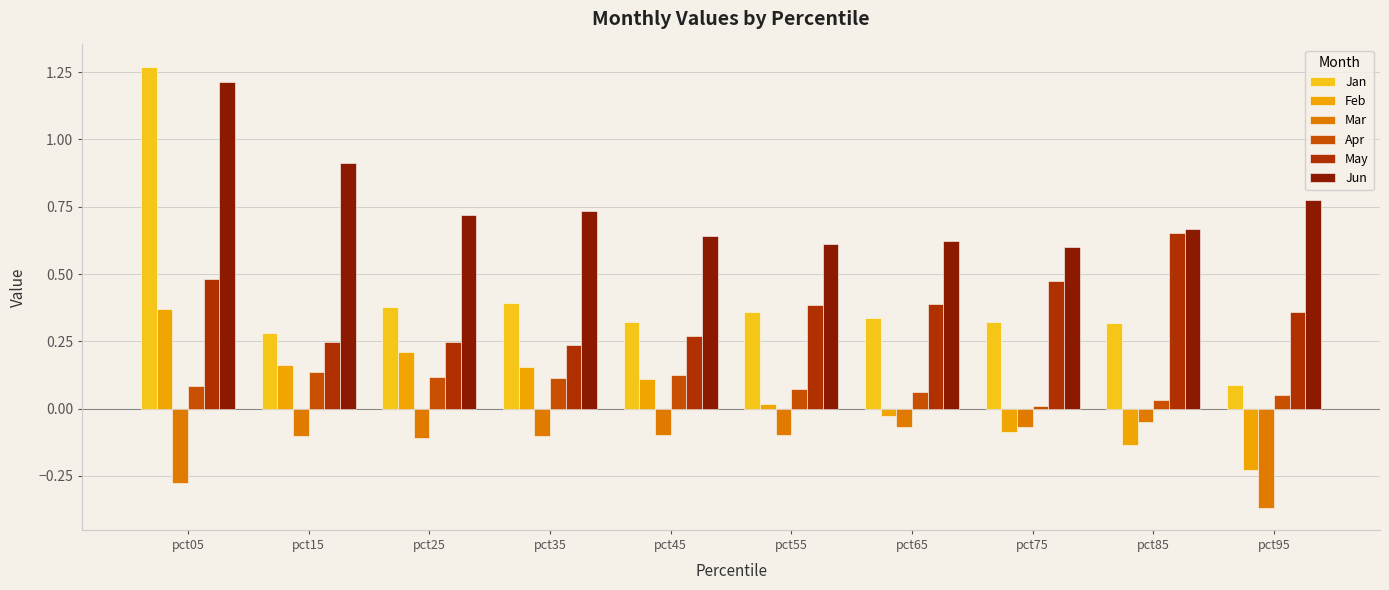

Which series has the widest spread of values?

Jan